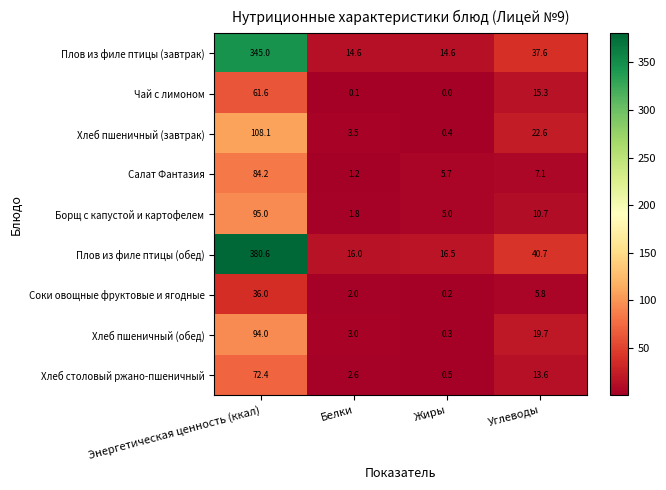

List the series in order of their peak value, lowest first.

Соки овощные фруктовые и ягодные, Чай с лимоном, Хлеб столовый ржано-пшеничный, Салат Фантазия, Хлеб пшеничный (обед), Борщ с капустой и картофелем, Хлеб пшеничный (завтрак), Плов из филе птицы (завтрак), Плов из филе птицы (обед)